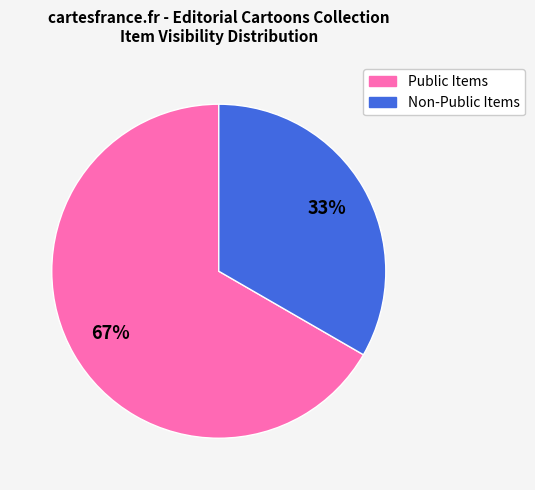

Does any single category account for the majority?

Yes